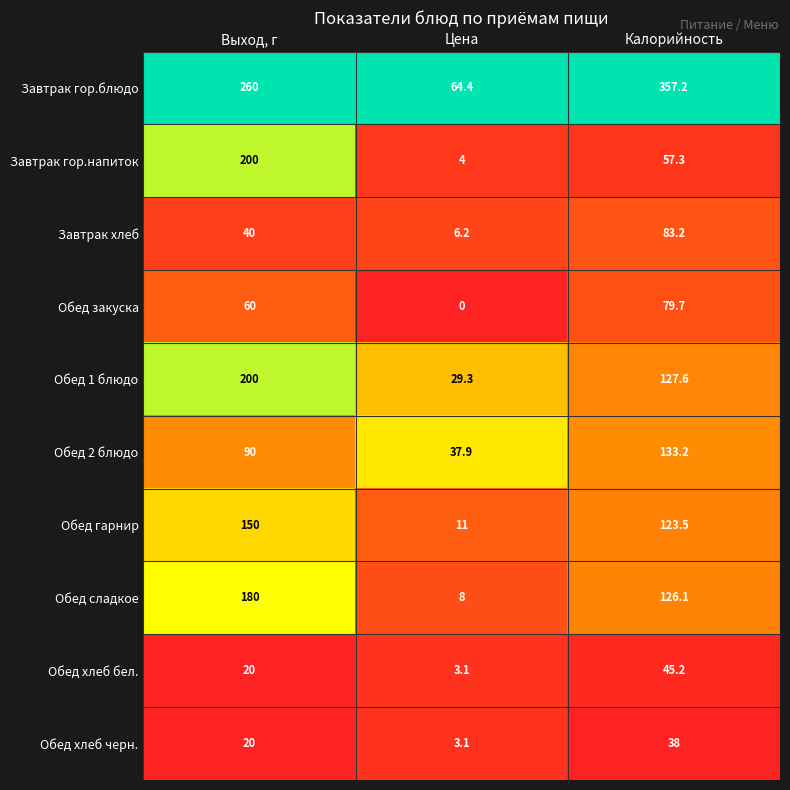

What is the difference between the highest and lowest values at Выход, г?

240.0